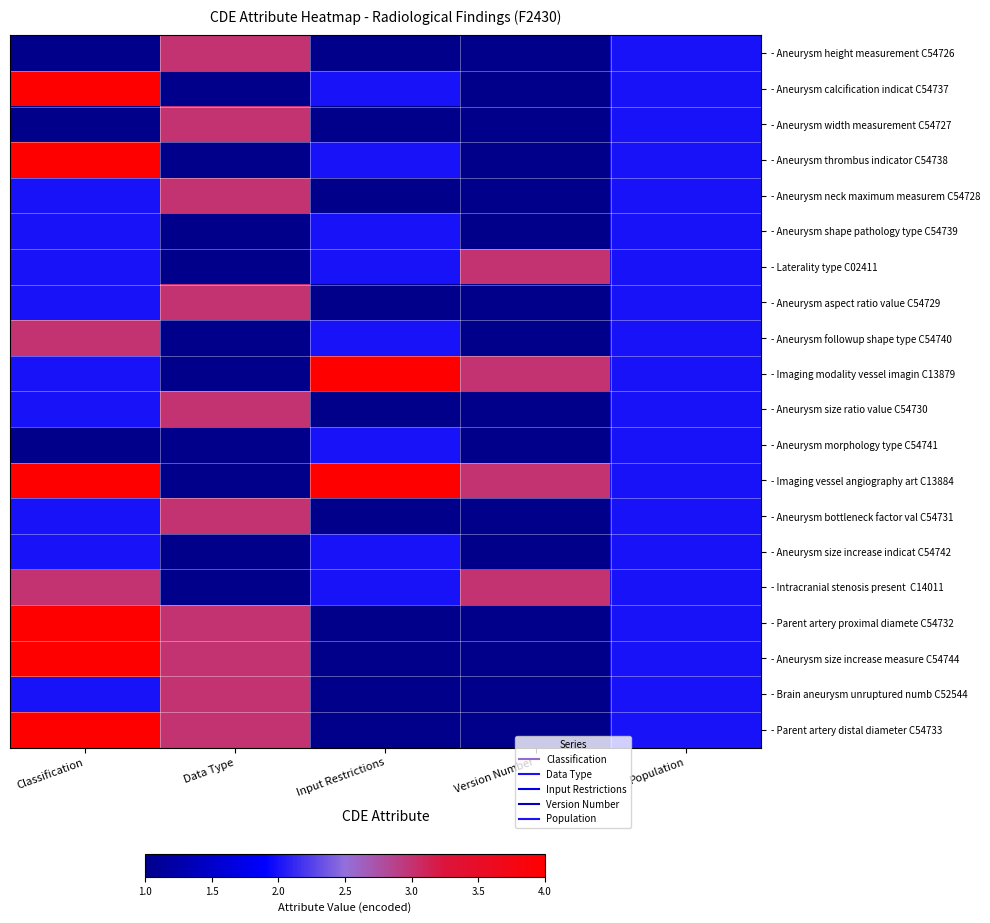

At which category is the sum across all series the highest?

Classification